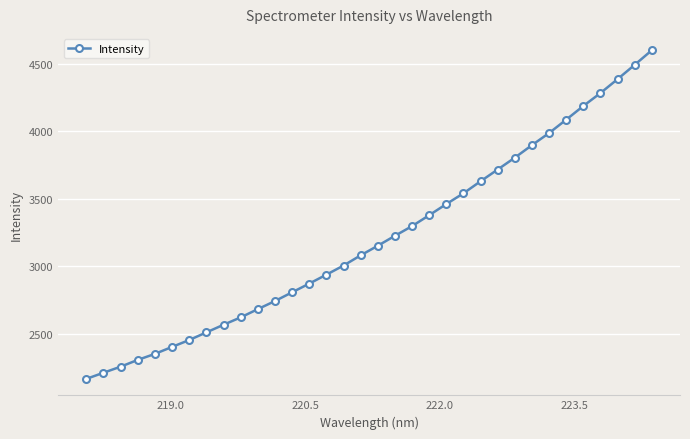

What is the value of the 17th point from the left?

3080.3